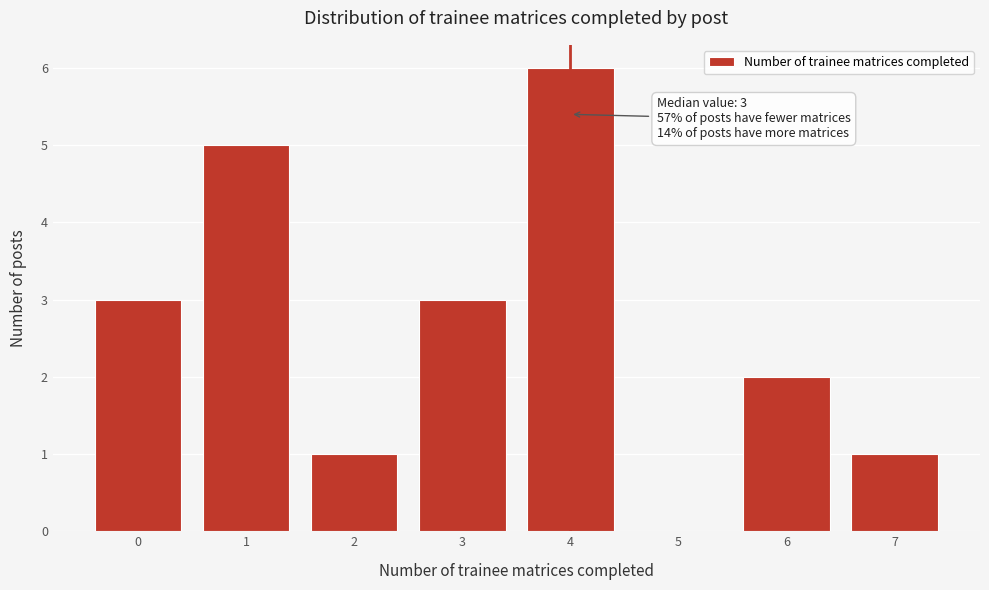

Reading right to left, extract all data points from this chart.

7=1	6=2	5=0	4=6	3=3	2=1	1=5	0=3